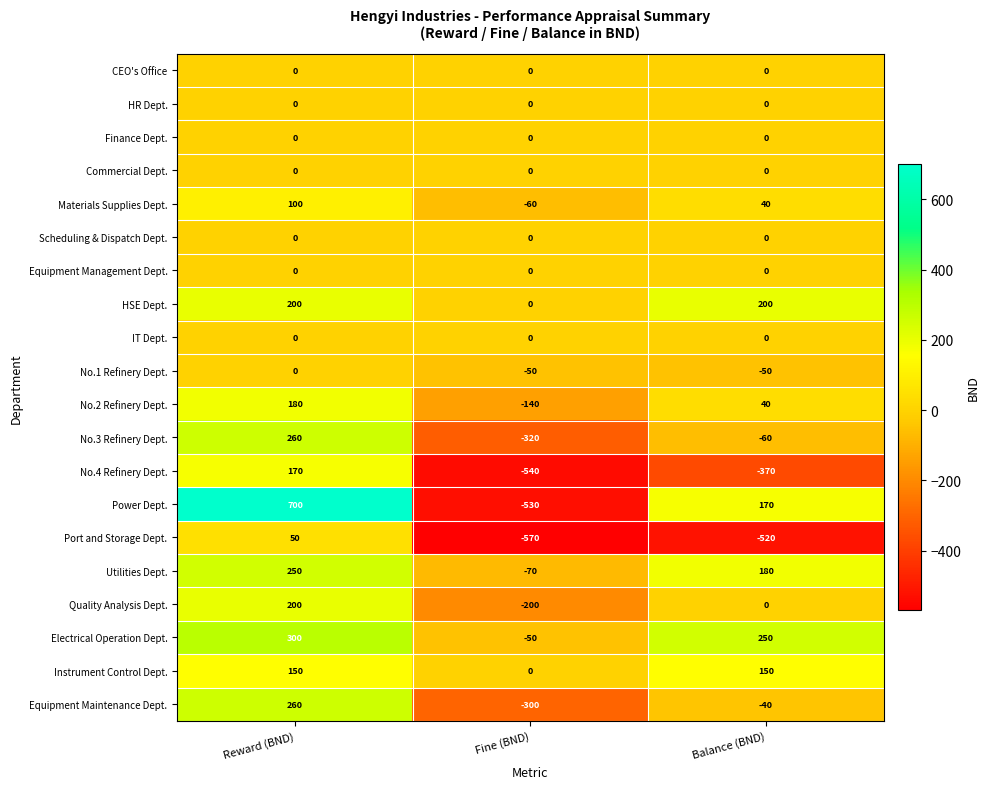

What is the total value across all series at Fine (BND)?

-2830